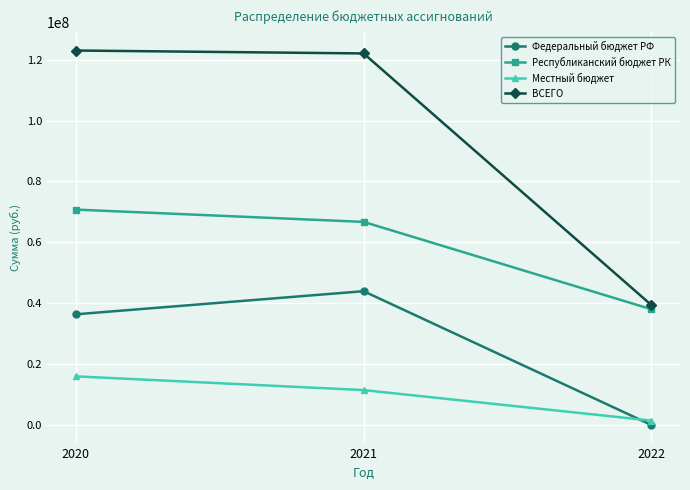

What is the average value of the Федеральный бюджет РФ series?

26752333.3